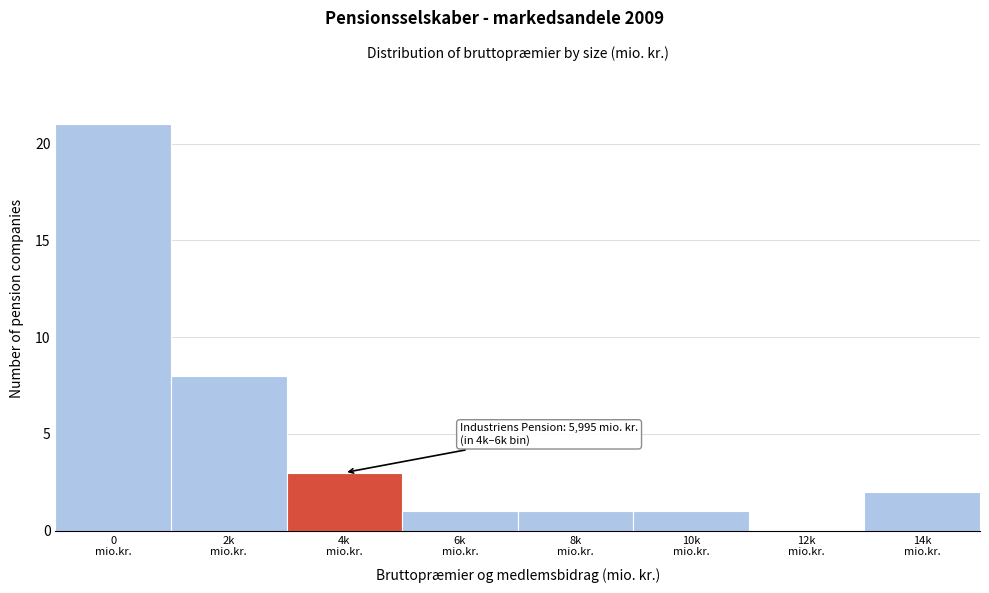

What is the sum of all values?

37